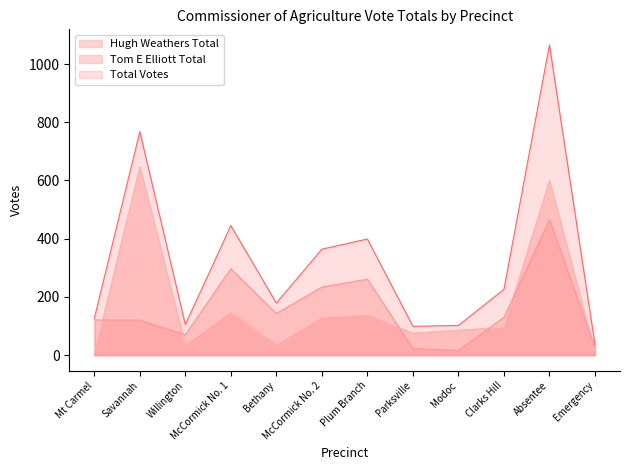

Where is the first local maximum for Total Votes?

Savannah